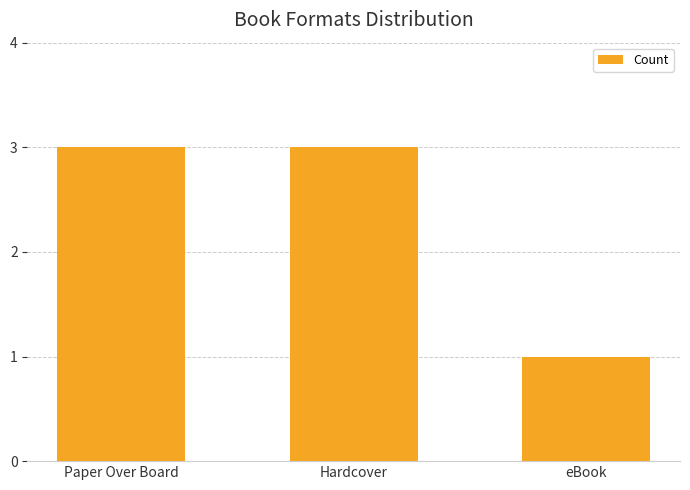

Reading right to left, list all the values displayed in this chart.

eBook=1	Hardcover=3	Paper Over Board=3